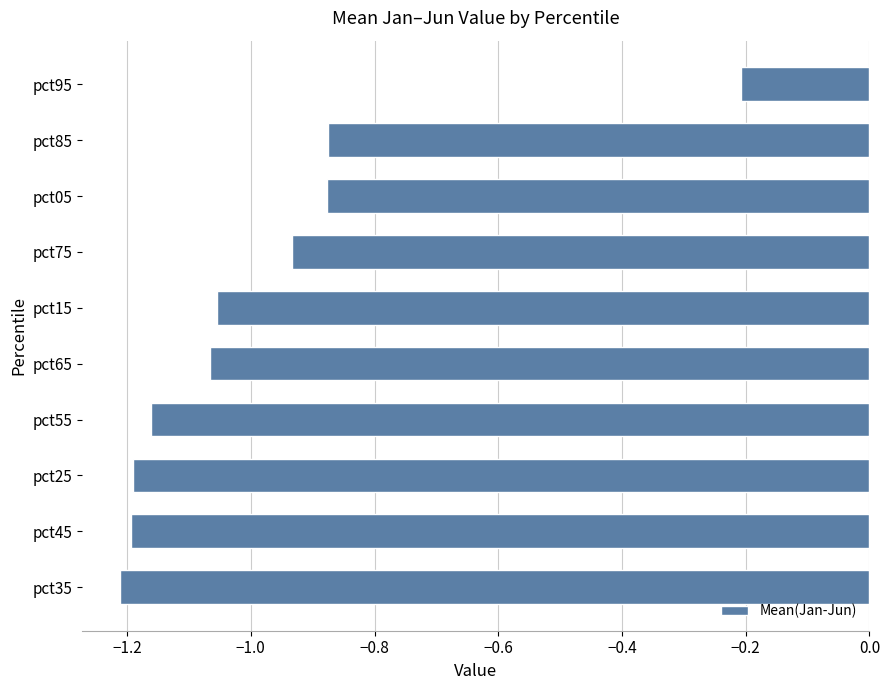

What is the difference between the second highest and minimum values?

0.3